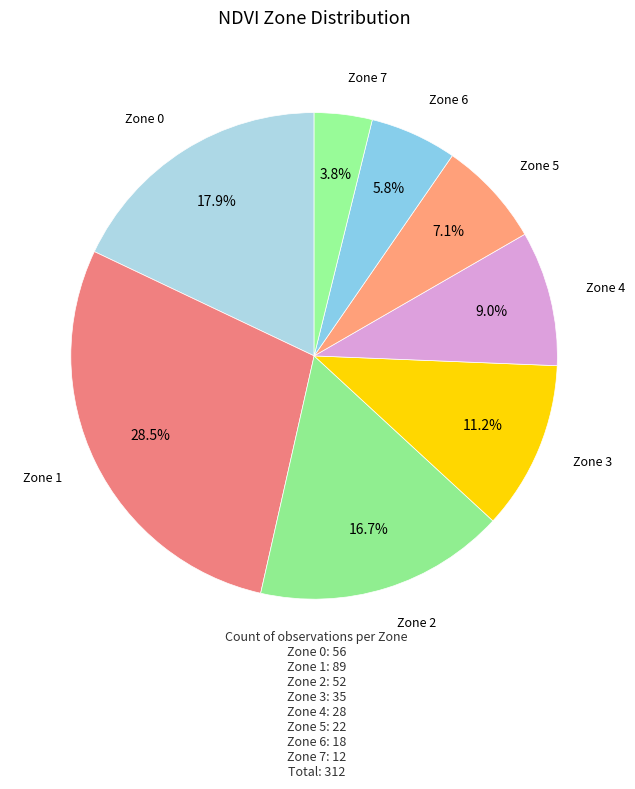

What is the ratio of the value at Zone 4 to the value at Zone 1?

0.3